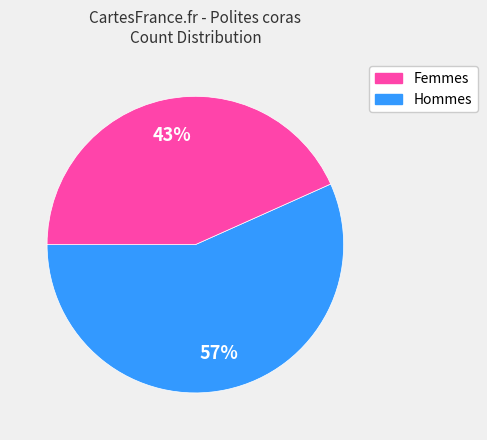

To the nearest percent, what is the average slice percentage?

50%